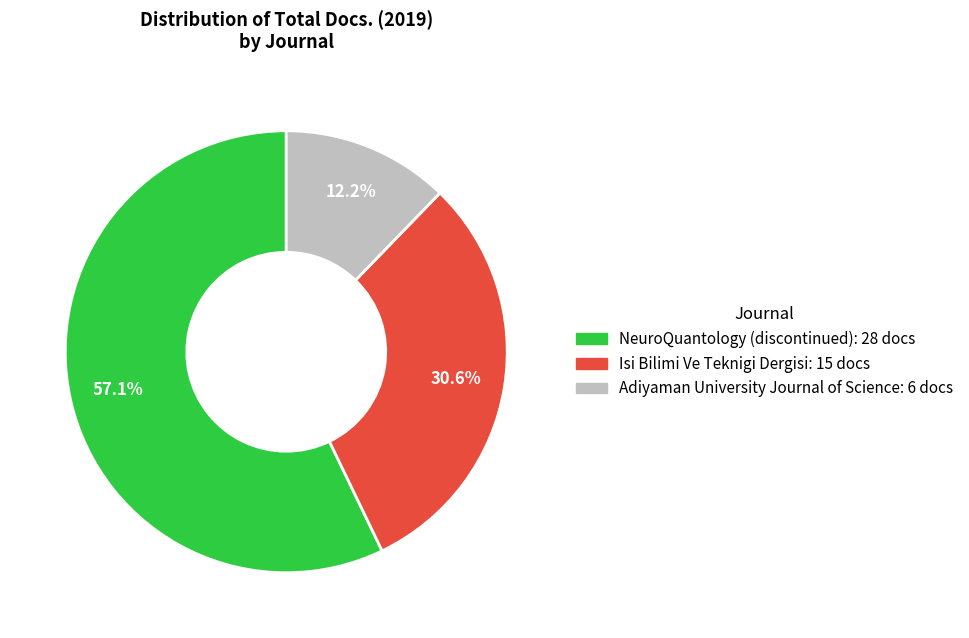

Is it true that Isi Bilimi Ve Teknigi Dergisi is 23% of the pie?

False